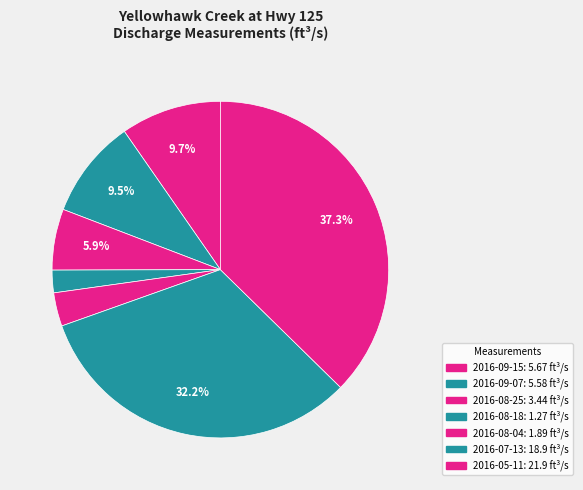

To the nearest percent, what portion does 2016-09-07 represent?

10%